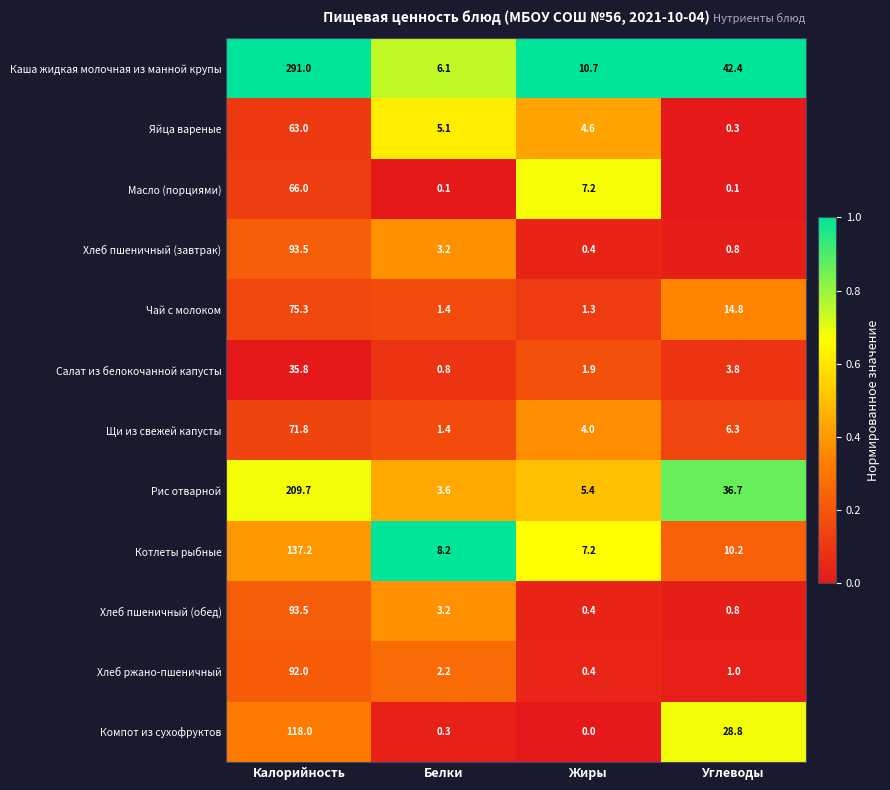

What is the total value across all series at Белки?

35.6